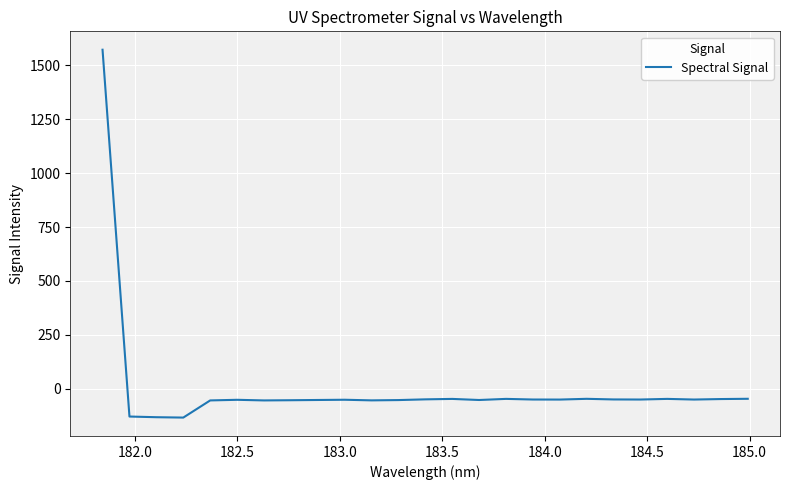

True or false: there are more than 2 points higher than both neighbors.

True